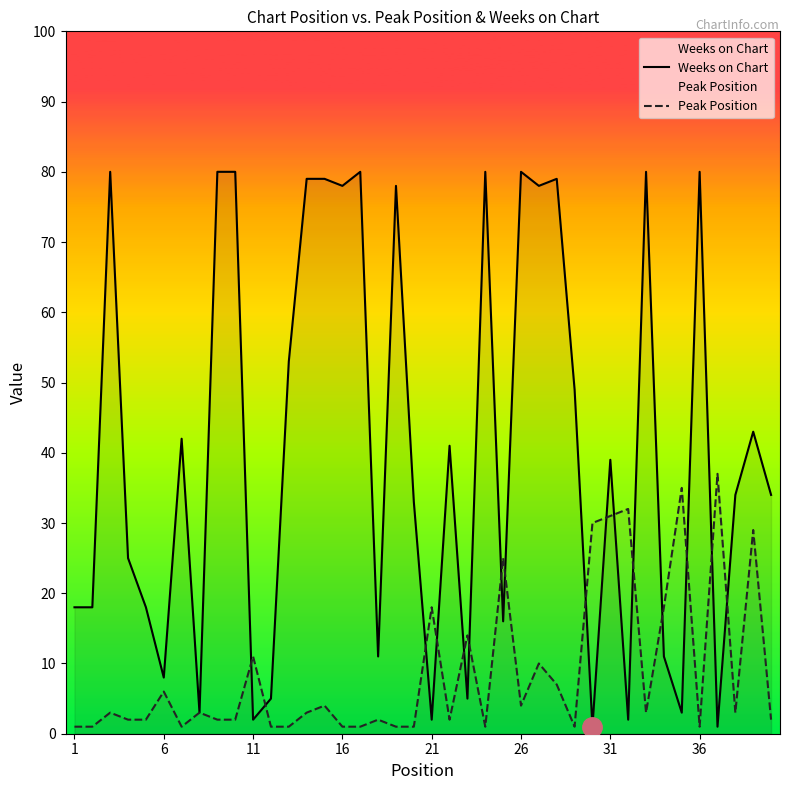

Which series has the widest spread of values?

Weeks on Chart